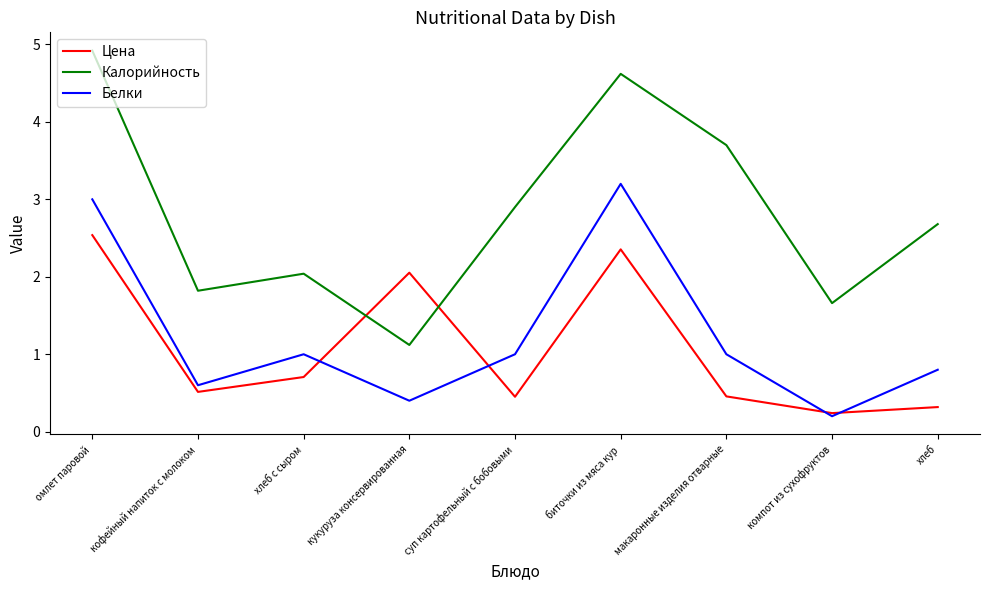

Does the chart have visible grid lines?

No